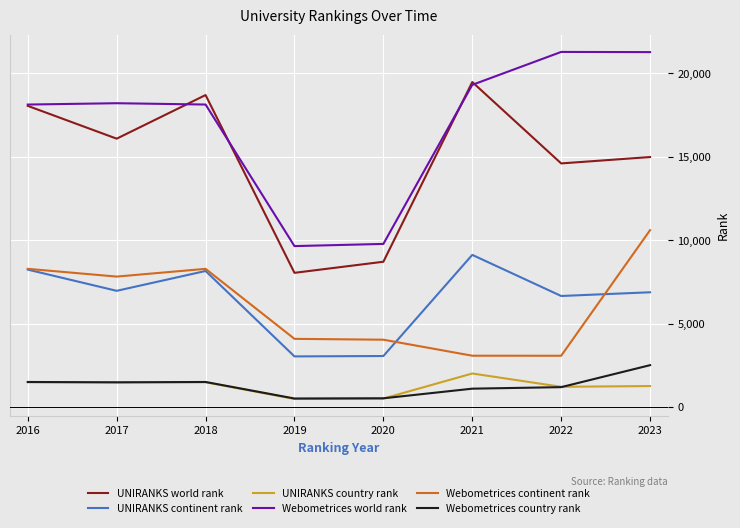

What is the minimum value shown in the chart?

491